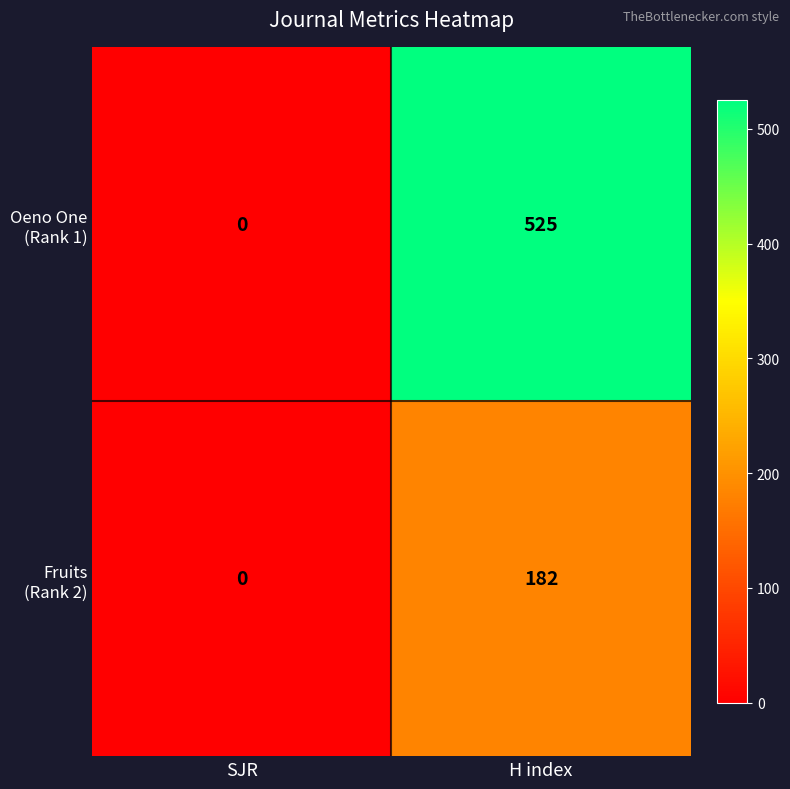

Which label corresponds to the smallest value in the chart?

SJR